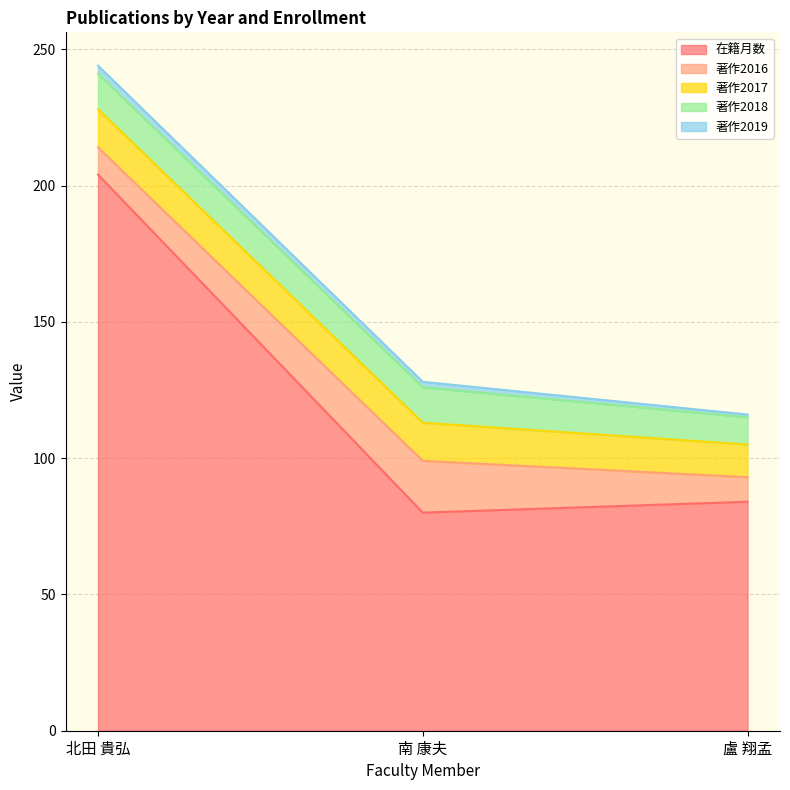

What is the difference between the 著作2016 values at 盧 翔孟 and 北田 貴弘?

1